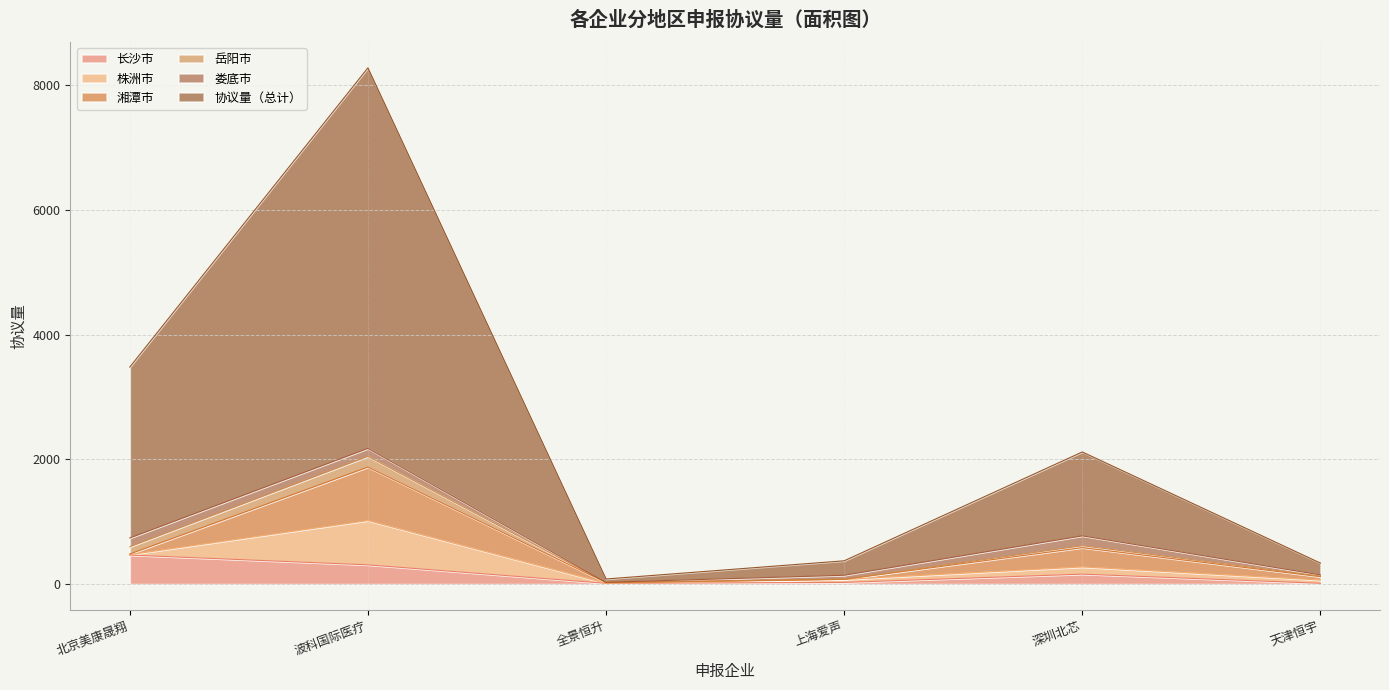

At which category is the sum across all series the highest?

波科国际医疗